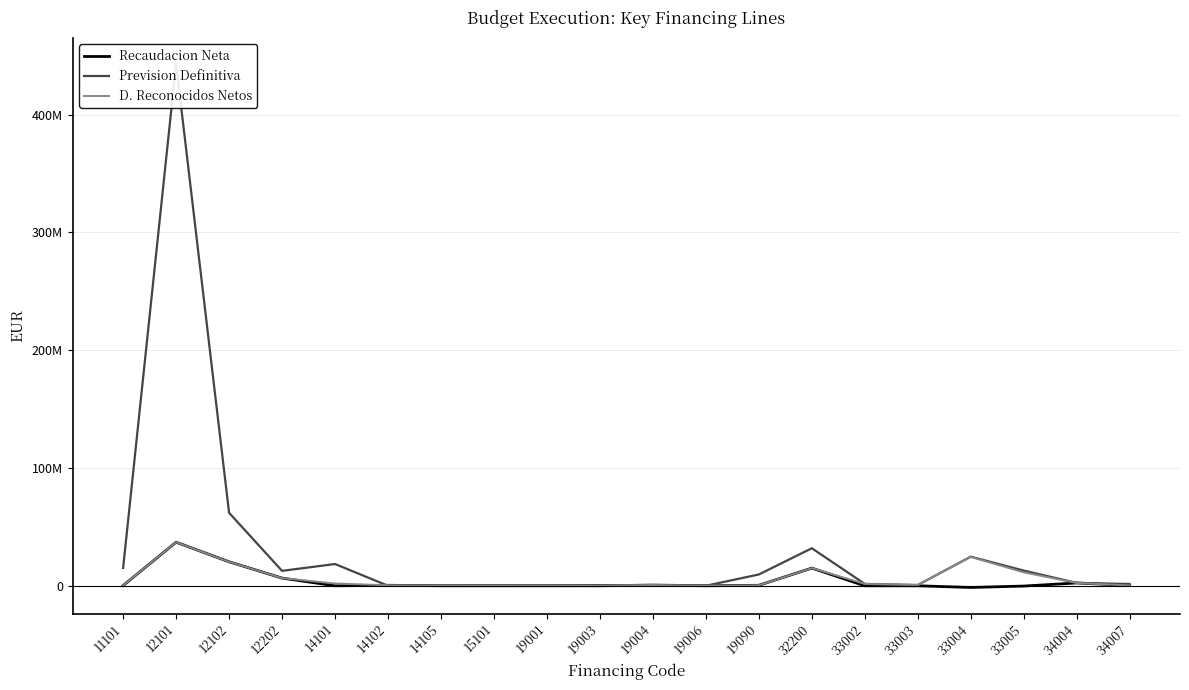

Reading left to right, what are all the values shown in this chart?

Recaudacion Neta: 194857.0	36995458.9	20375378.5	6519362.2	0.0	421734.7	6815.8	0.0	24100.0	0.0	590044.5	10159.1	416351.7	15000000.0	0.0	0.0	-1447611.8	-244791.4	2399390.7	241734.8
Prevision Definitiva: 15122629.1	443023195.0	61984973.1	12666814.0	18471437.1	0.0	3831.4	114000.0	25000.0	535356.5	475259.4	20318.4	9595108.1	31859896.6	1589583.0	660750.0	24711937.5	12889466.0	2443750.0	1500000.0
D. Reconocidos Netos: 283998.0	36995458.9	20375378.5	6519362.2	1925000.0	421734.7	6815.8	0.0	24100.0	0.0	590044.5	20318.4	416351.7	15000000.0	1589583.0	660750.0	24474005.6	11377200.1	2399390.7	241734.8